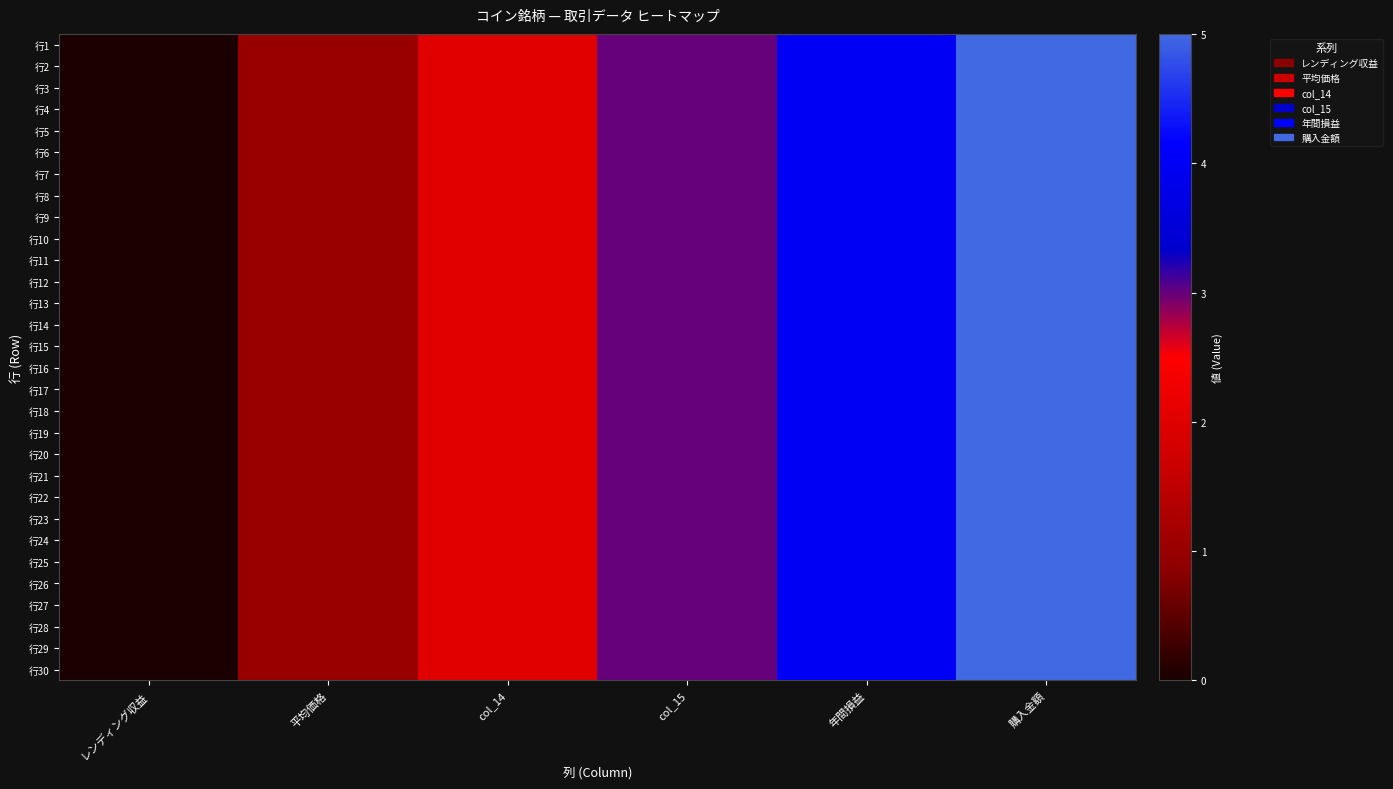

Which has a higher value, レンディング収益 or col_14?

col_14